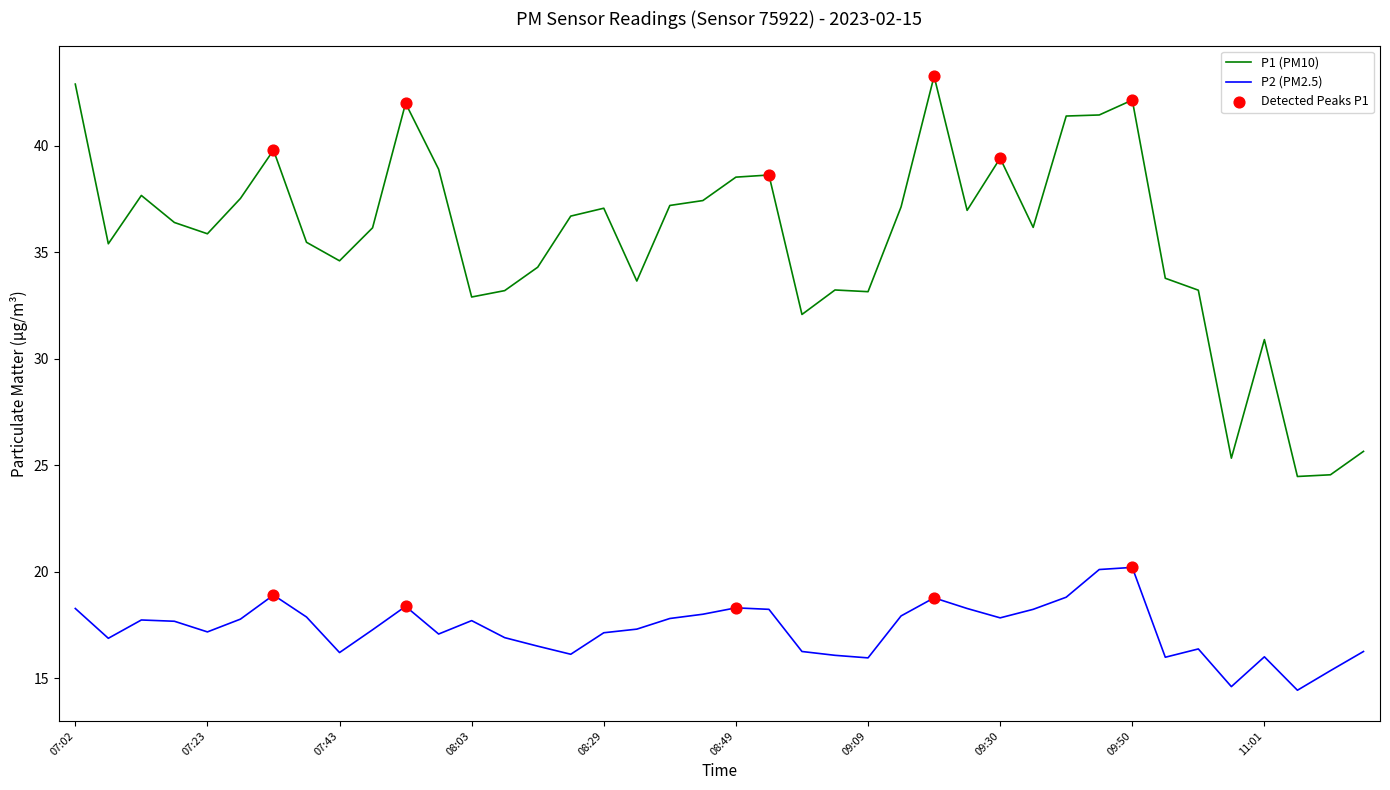

True or false: P1 (PM10) and P2 (PM2.5) intersect in this chart.

False